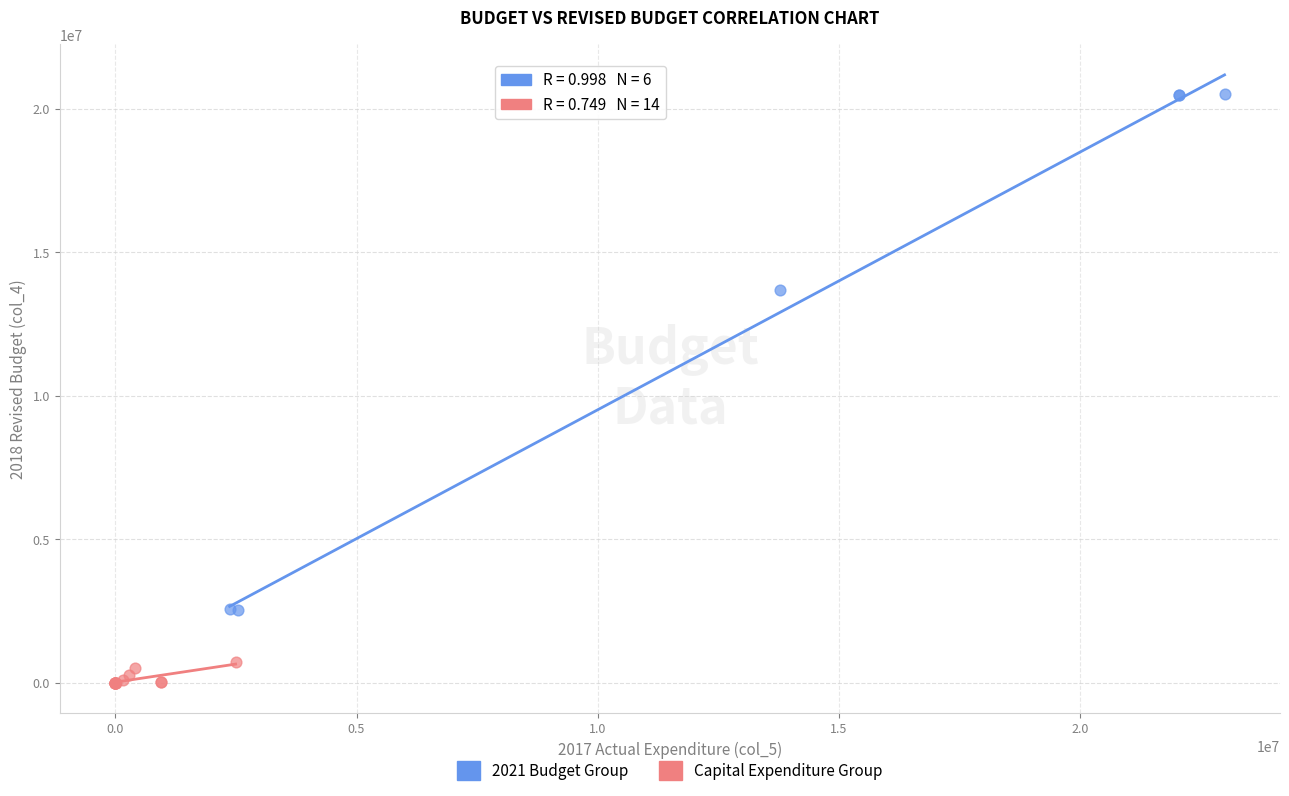

Which series reaches the minimum Y coordinate?

Capital Expenditure Group